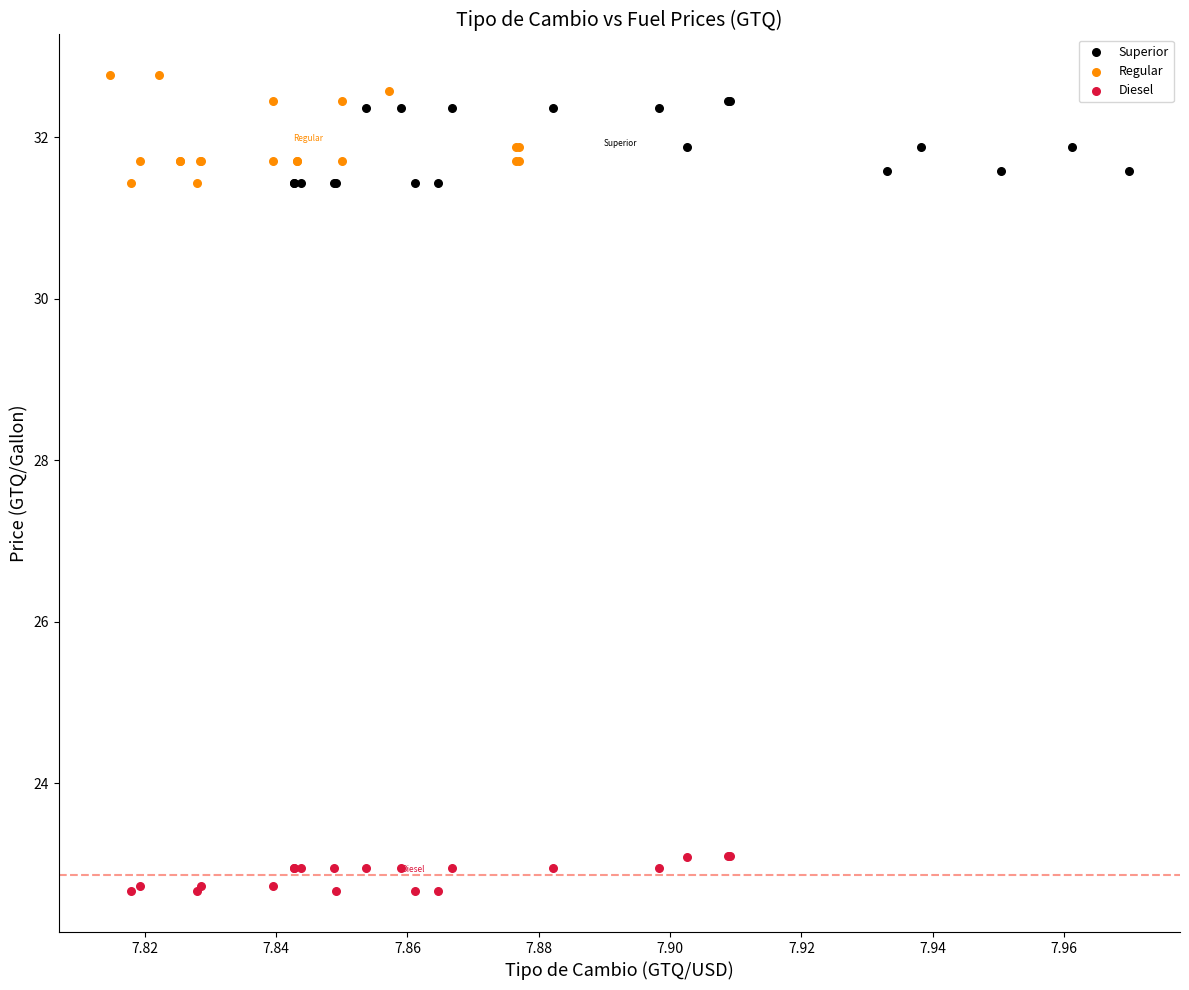

Which series contains the lowest Y value?

Diesel